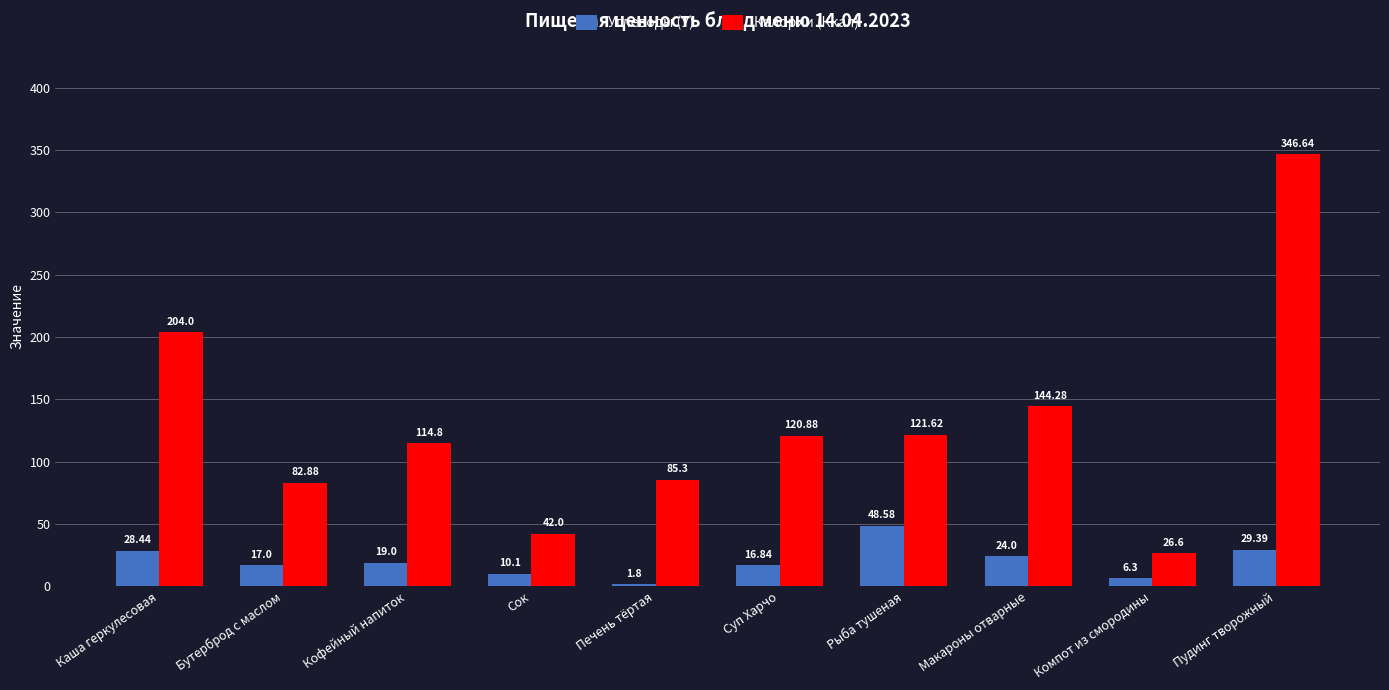

List the series in order of their peak value, highest first.

Калории (Ккал), Углеводы (У)